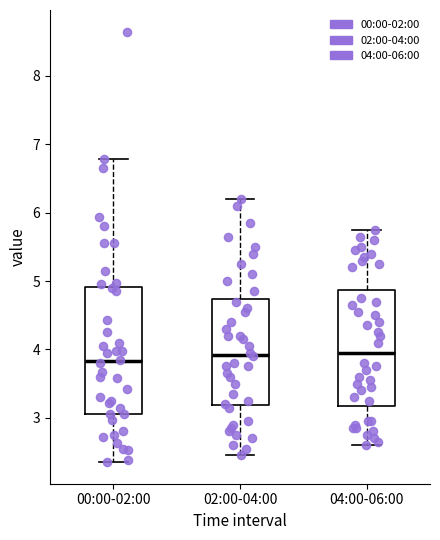

Reading left to right, read every box against the y-axis: the position of its median line, the range the box covers, and the ends of its whiskers. The values are not printed on the chart, so give them approximately, as read against the axis.

00:00-02:00: median 3.8, box 3.1 to 4.9, whiskers 2.4 to 6.8
02:00-04:00: median 3.9, box 3.2 to 4.7, whiskers 2.5 to 6.2
04:00-06:00: median 4.0, box 3.2 to 4.9, whiskers 2.6 to 5.8